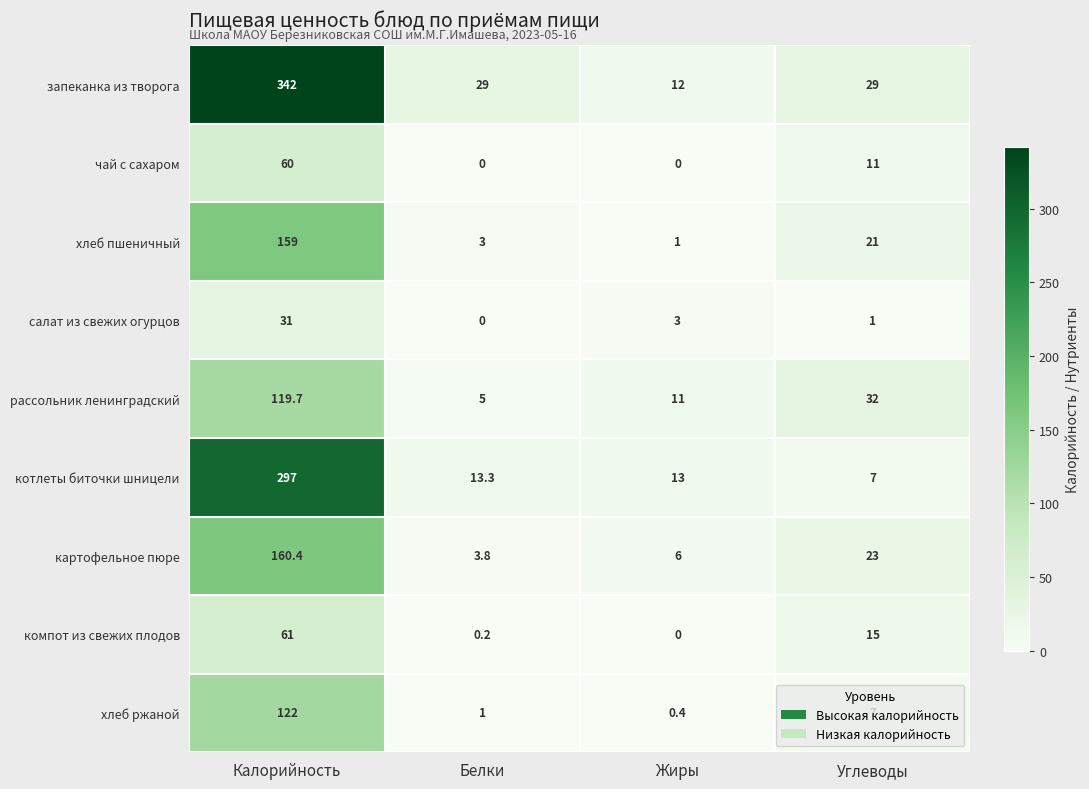

List the labels in order of котлеты биточки шницели value, largest first.

Калорийность, Белки, Жиры, Углеводы